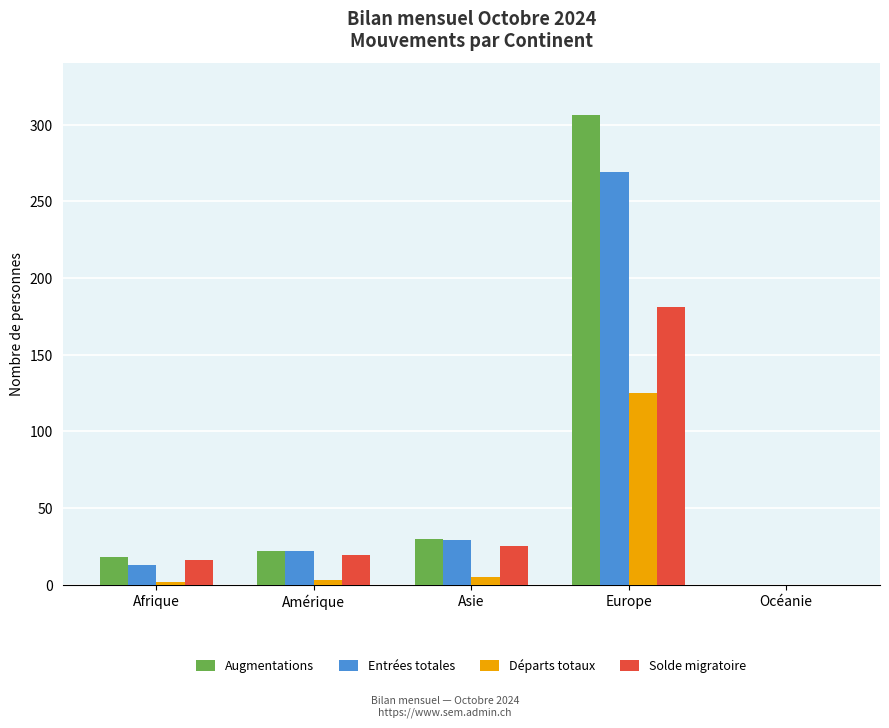

What is the sum of all Départs totaux values?

135